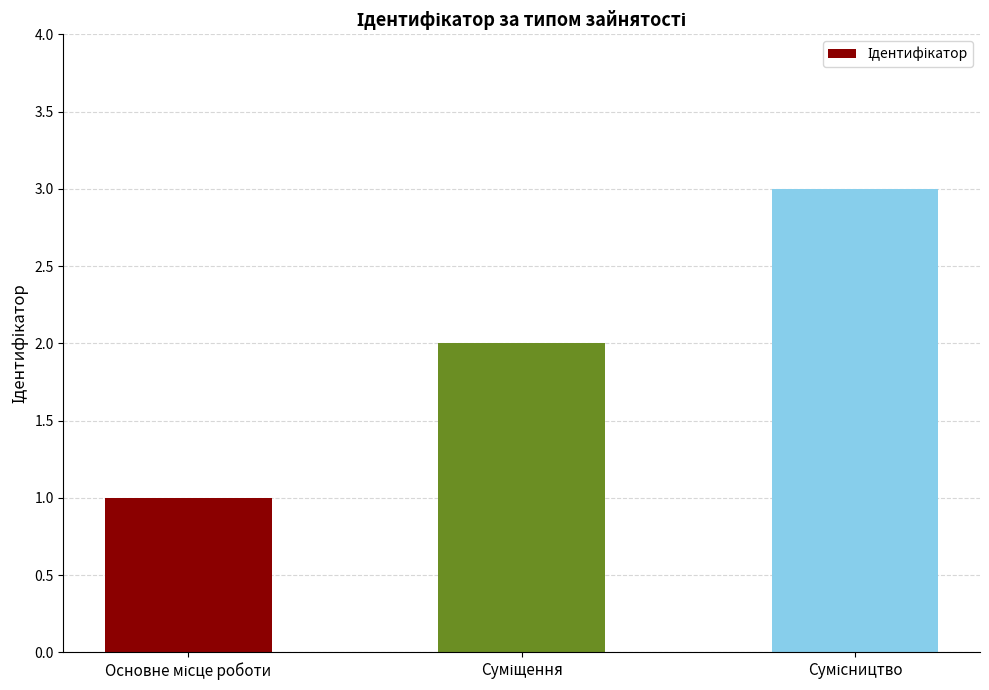

What is the greatest value displayed?

3